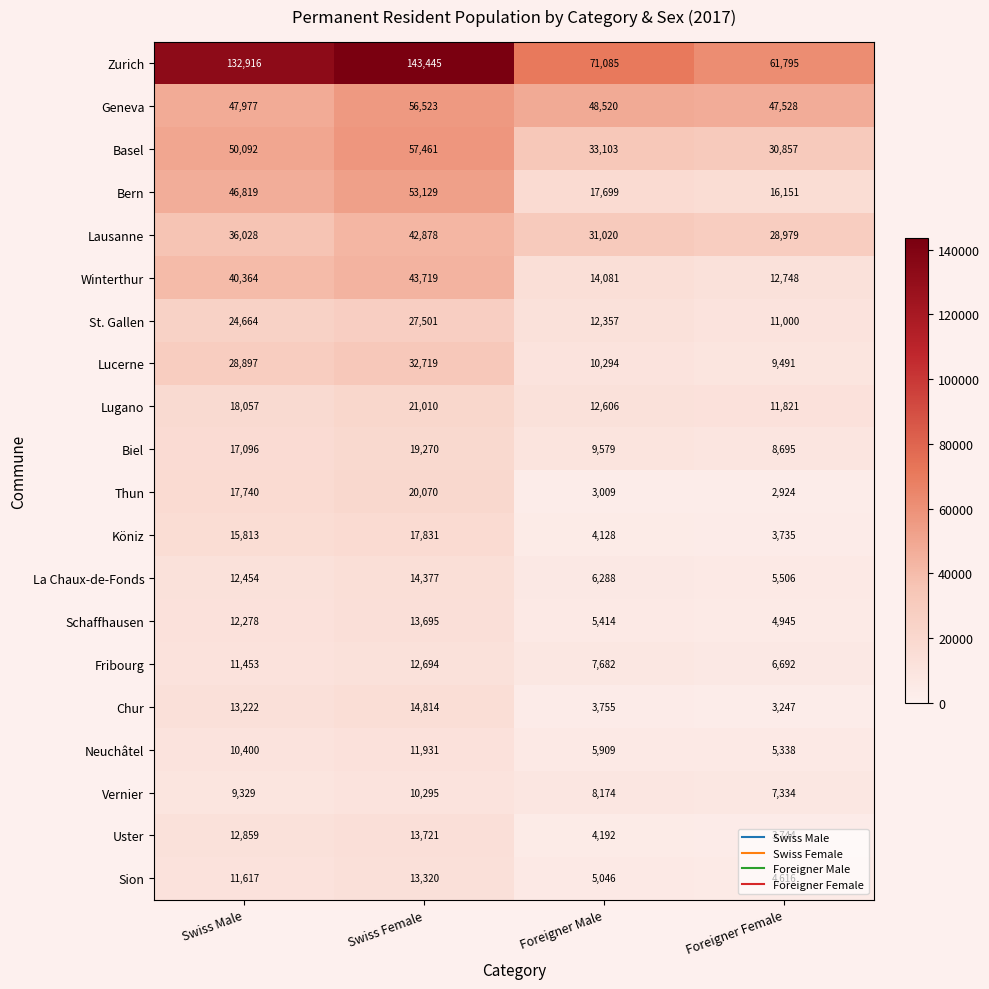

The value of Lausanne at Swiss Female is 61826. True or false?

False